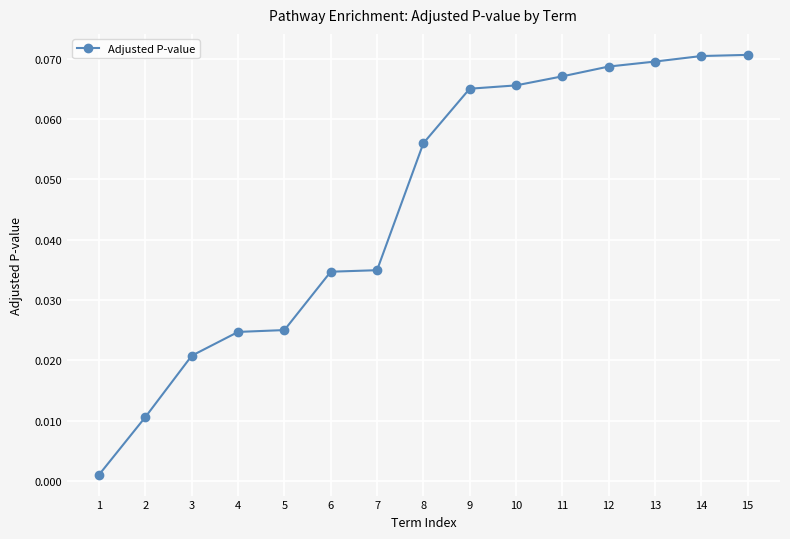

Which has a higher value, 3 or 4?

4